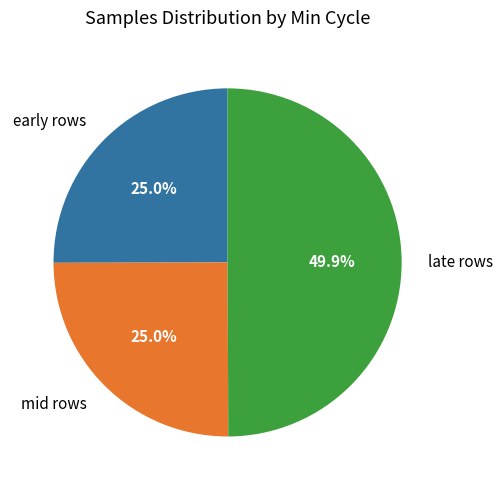

What percentage do late rows and early rows together represent?

75.0%